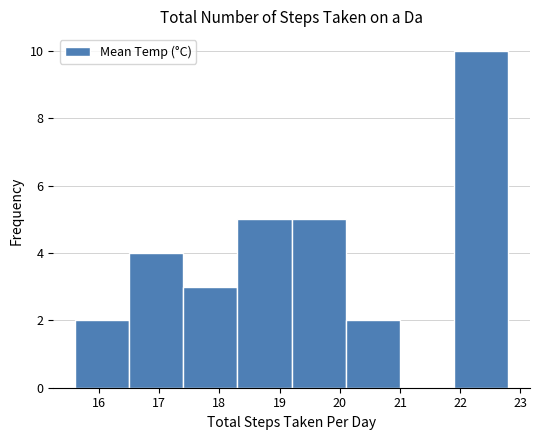

How tall is the bar that spans 18.3 to 19.2 on the x-axis? The values are not printed on the chart, so give them approximately, as read against the axis.

5